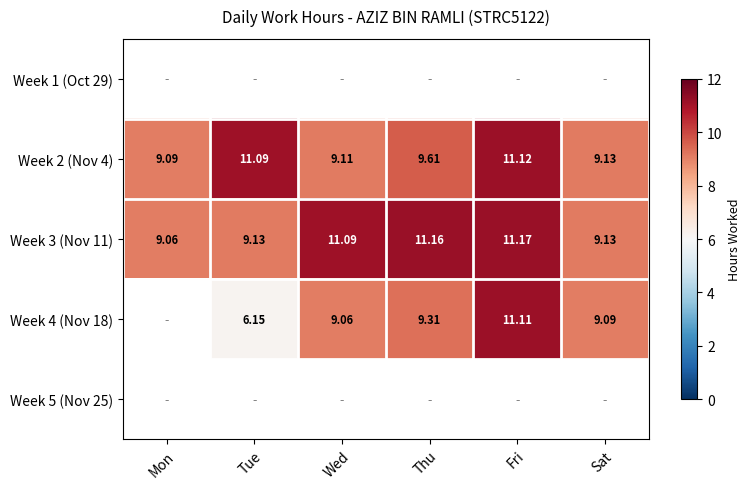

How many distinct data groups are displayed?

5